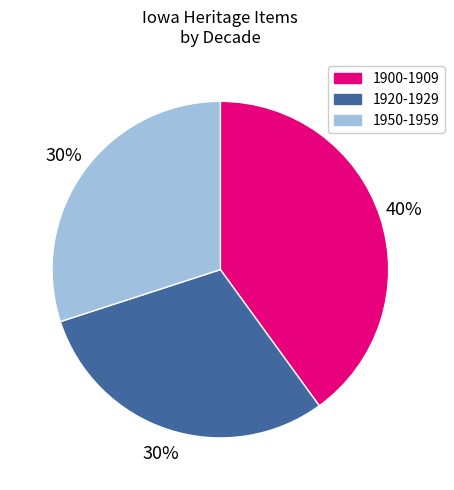

Between 1900-1909 and 1920-1929, which is larger?

1900-1909